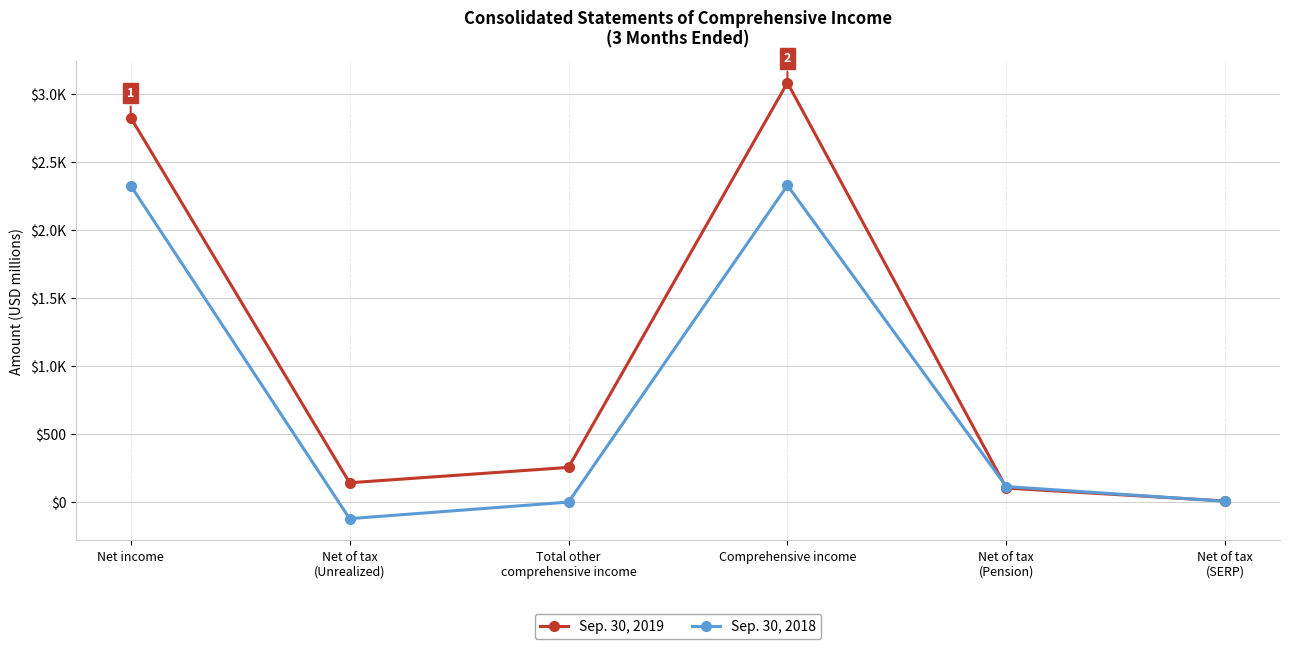

What is the approximate value of Sep. 30, 2019 at Comprehensive income?

3085